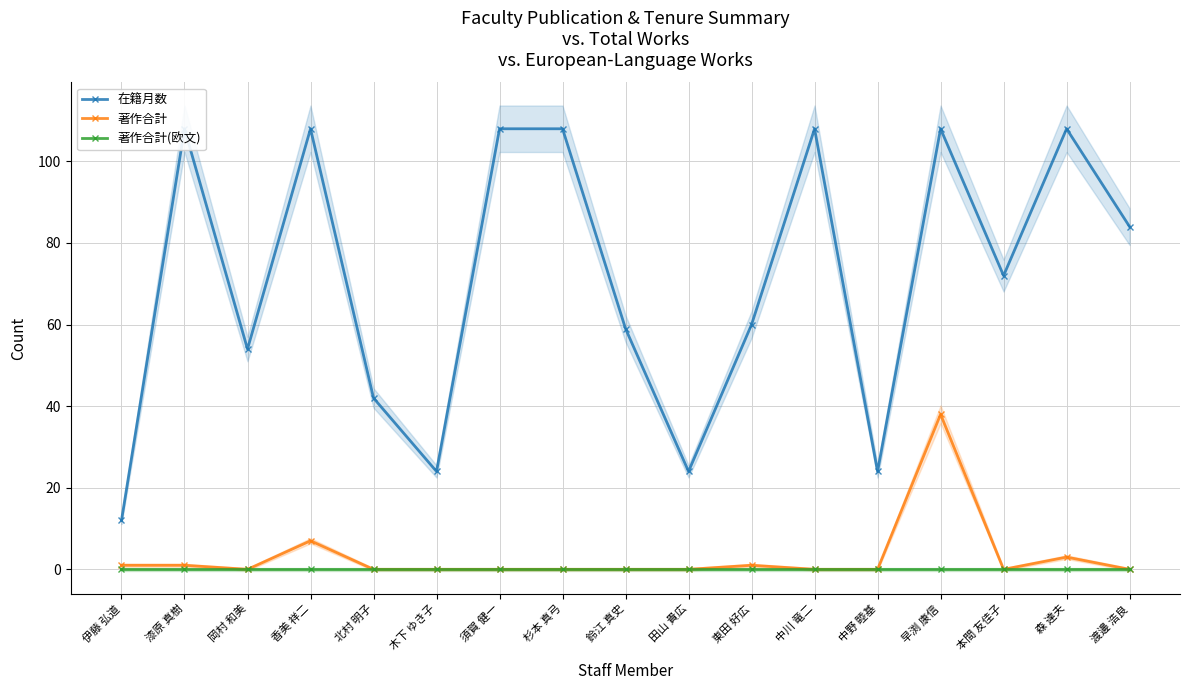

Which label corresponds to the largest value in the chart?

漆原 真樹